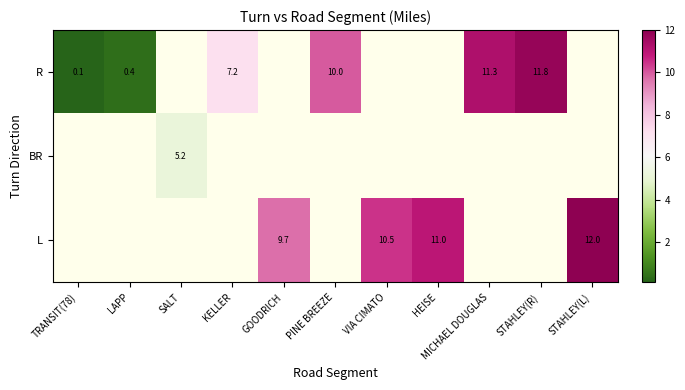

The value of R at STAHLEY(R) is 3.8. True or false?

False